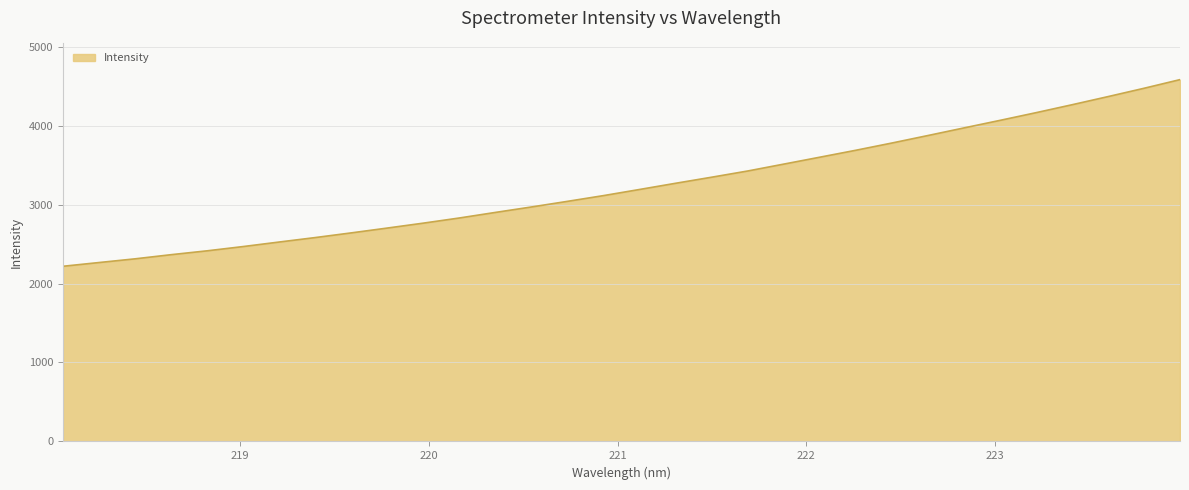

What is the sum of all values?

103703.5